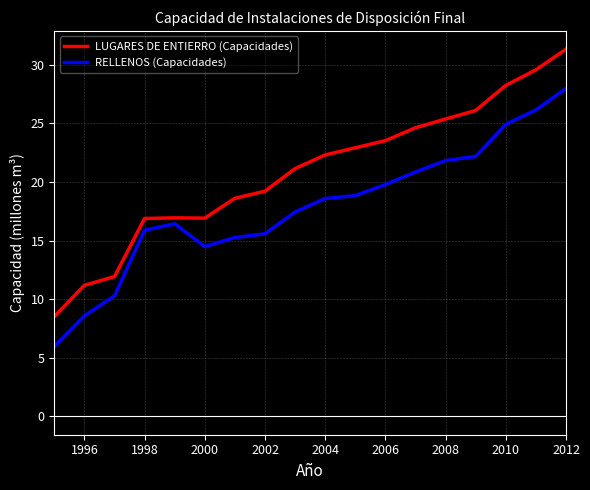

How many distinct data groups are displayed?

2